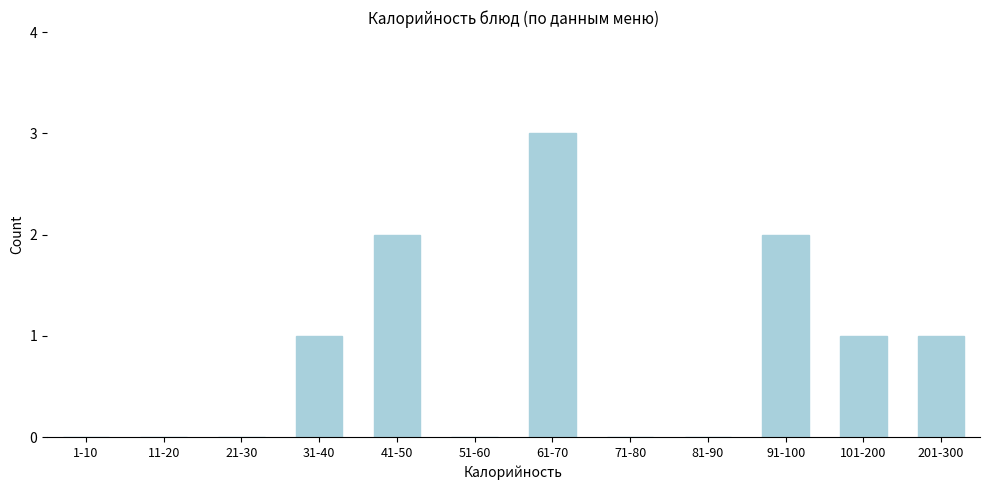

Reading left to right, list all the values displayed in this chart.

1-10=0	11-20=0	21-30=0	31-40=1	41-50=2	51-60=0	61-70=3	71-80=0	81-90=0	91-100=2	101-200=1	201-300=1